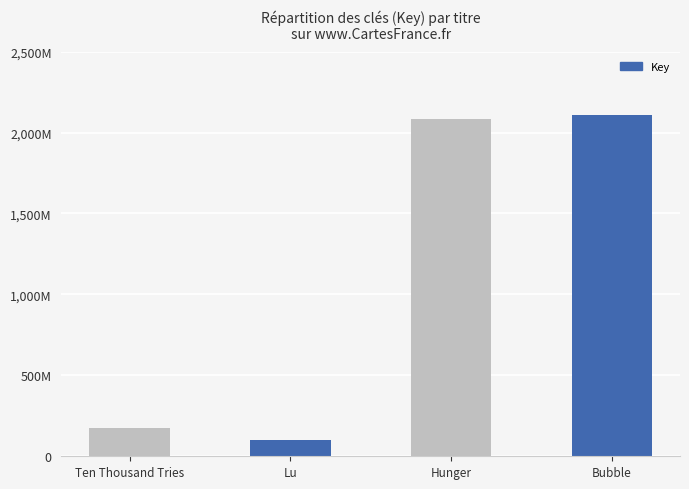

Reading left to right, list all the values displayed in this chart.

Ten Thousand Tries=174026030	Lu=100216827	Hunger=2084538936	Bubble=2108576140